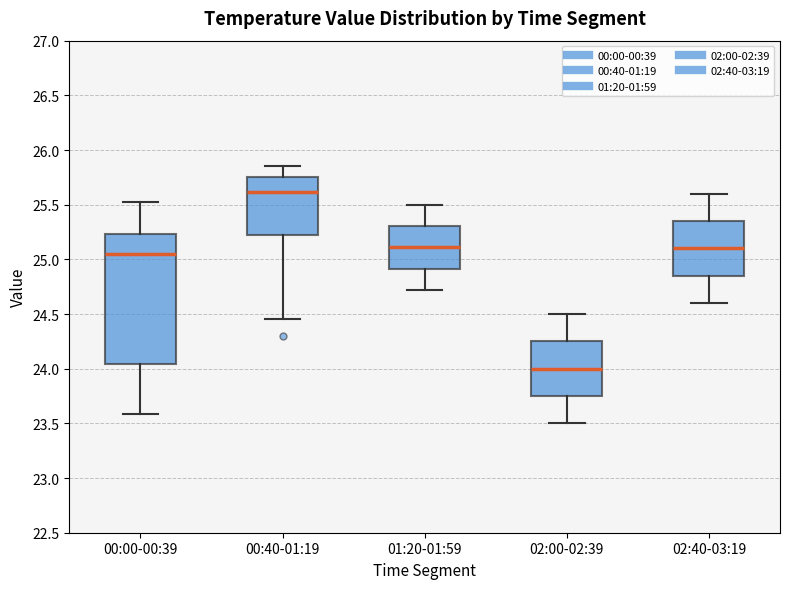

Which box has the lowest median line?

02:00-02:39